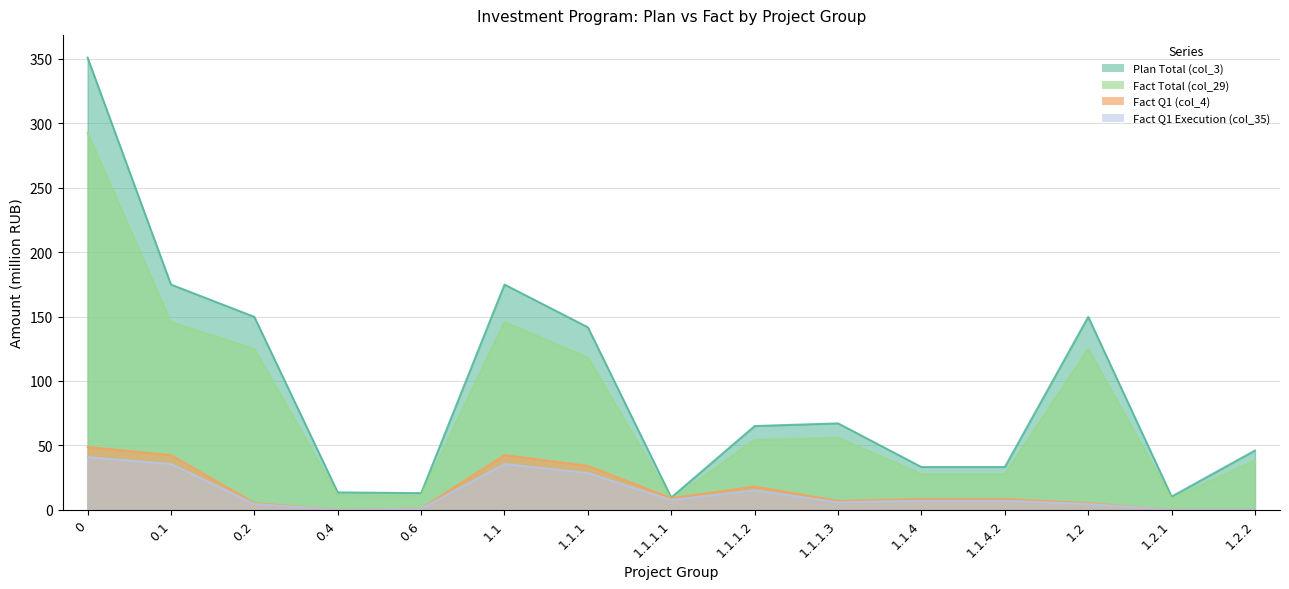

What is the total value across all series at 1.1.1.3?

135.8